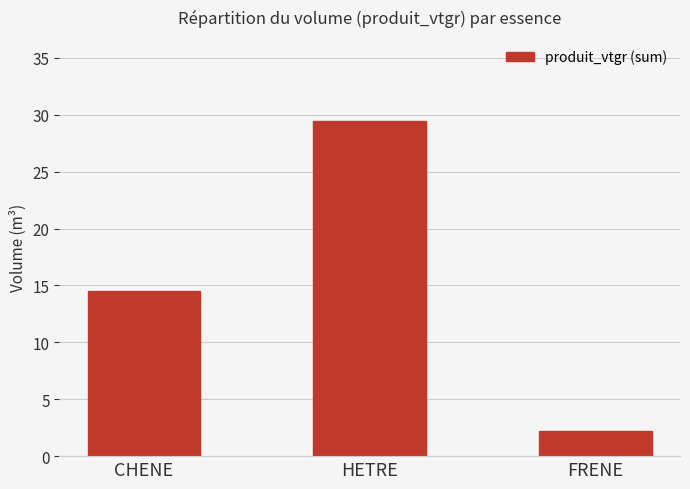

True or false: the data shows 50.8 at HETRE.

False